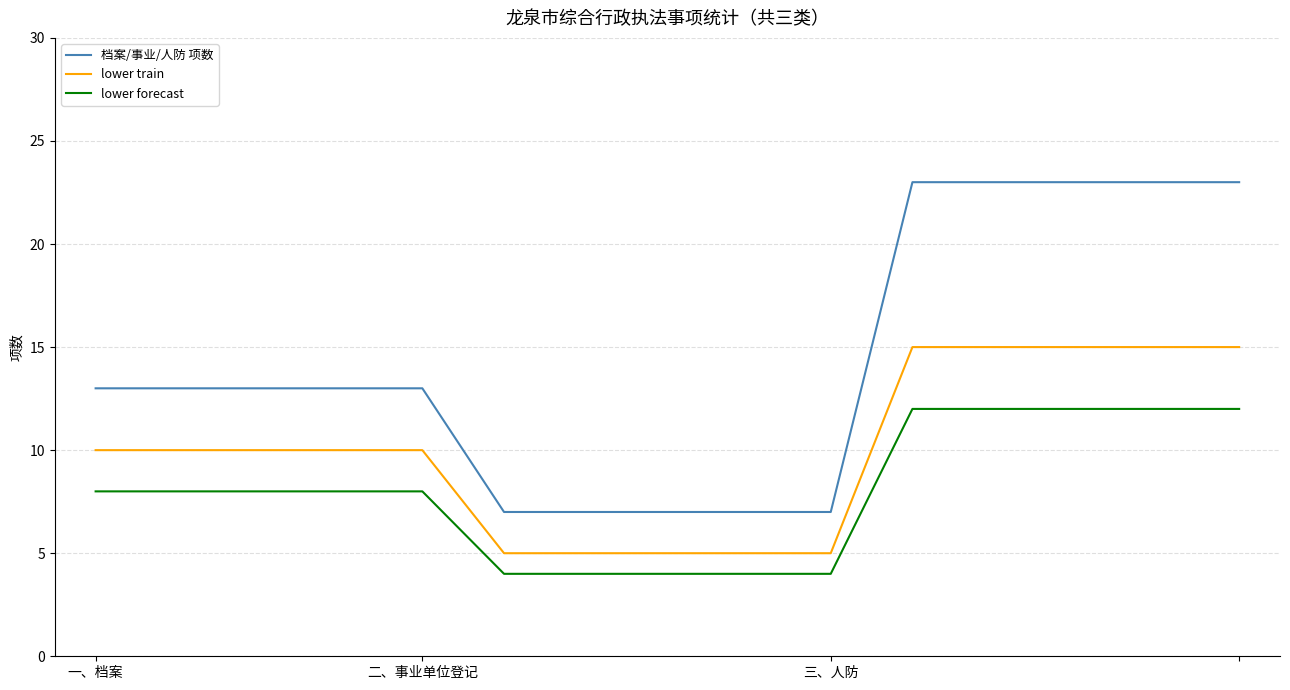

Which series has the widest spread of values?

档案/事业/人防 项数